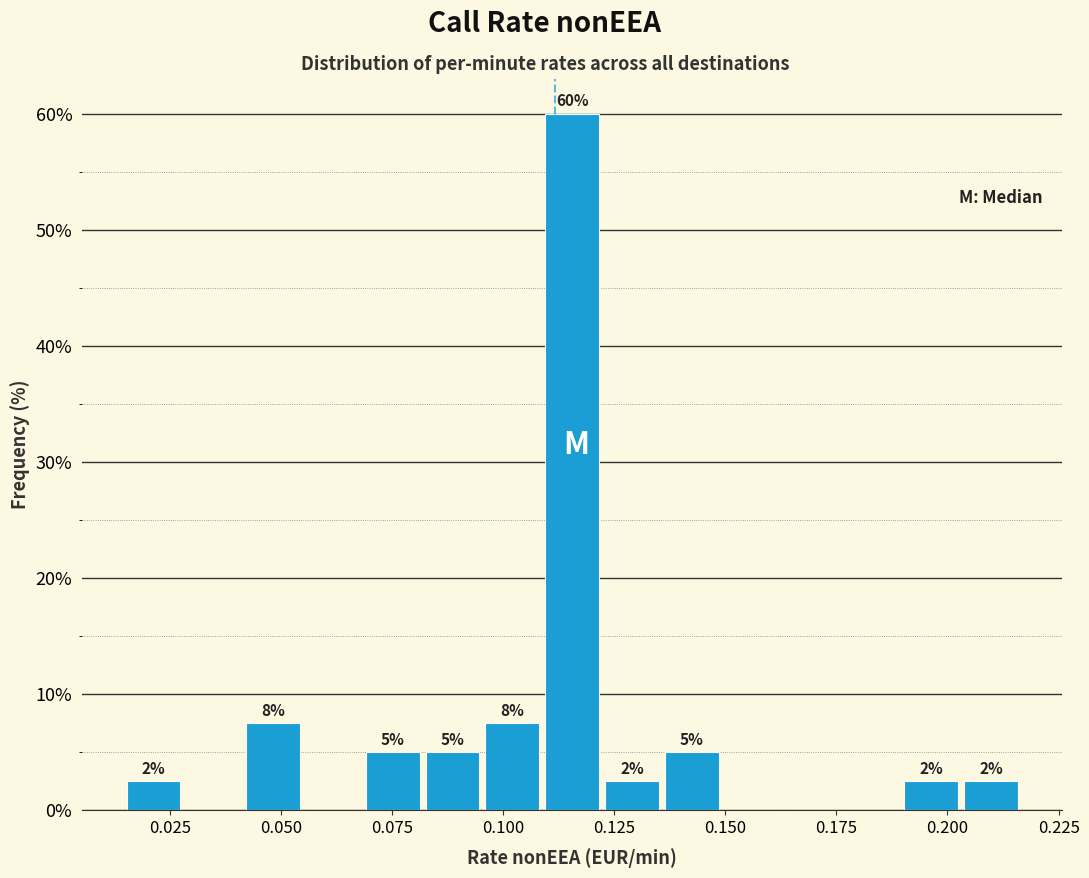

Read against the x-axis, roughly where is the centre of the tallest bar?

0.115